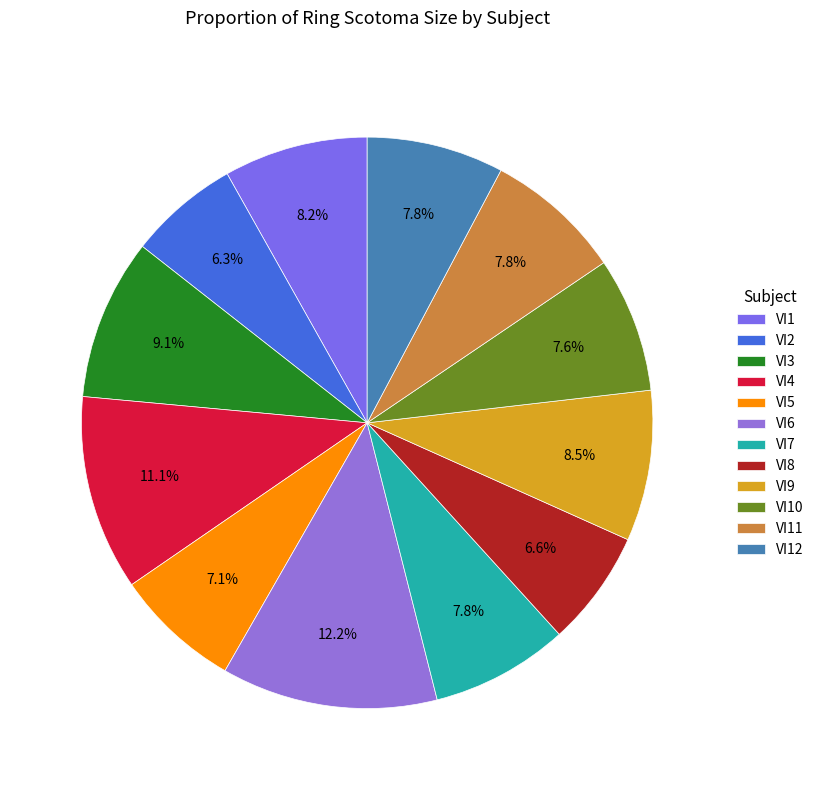

Rank the categories by value from highest to lowest.

VI6, VI4, VI3, VI9, VI1, VI7, VI11, VI12, VI10, VI5, VI8, VI2